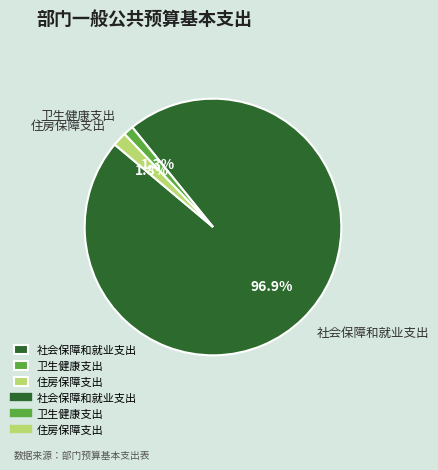

Does any single category account for the majority?

Yes